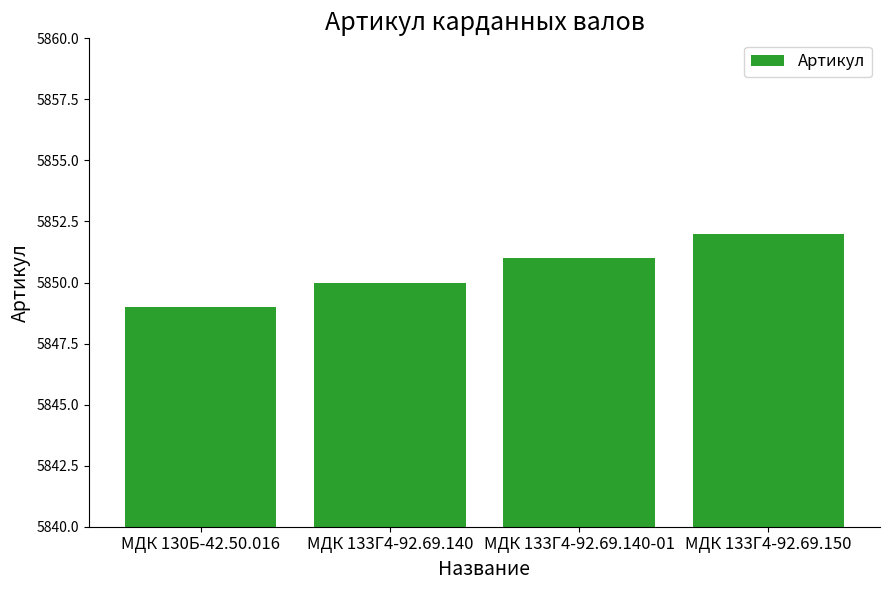

How many bars are there in total?

4